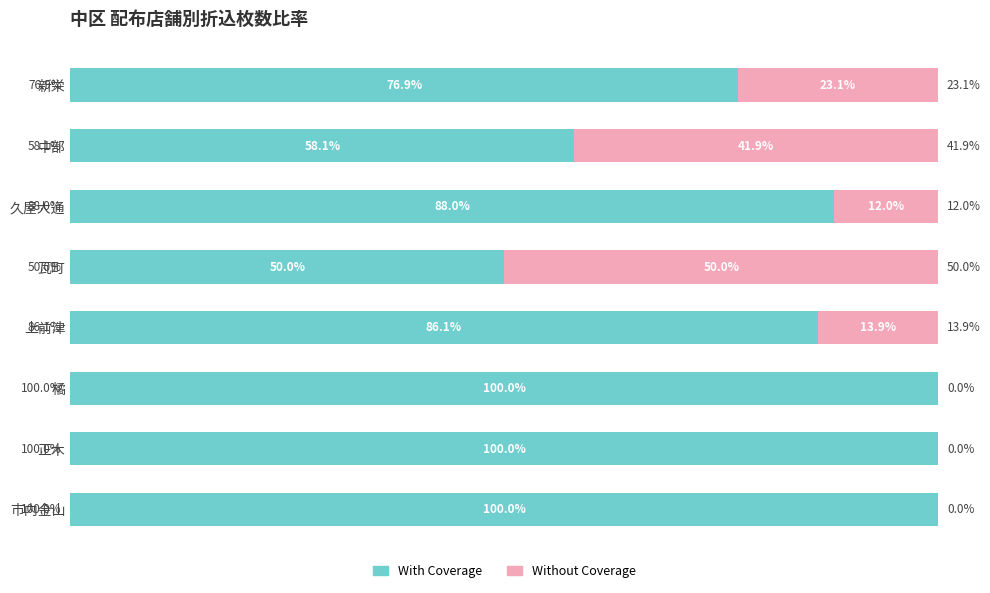

Where is With Coverage nearest to the value 75?

新栄